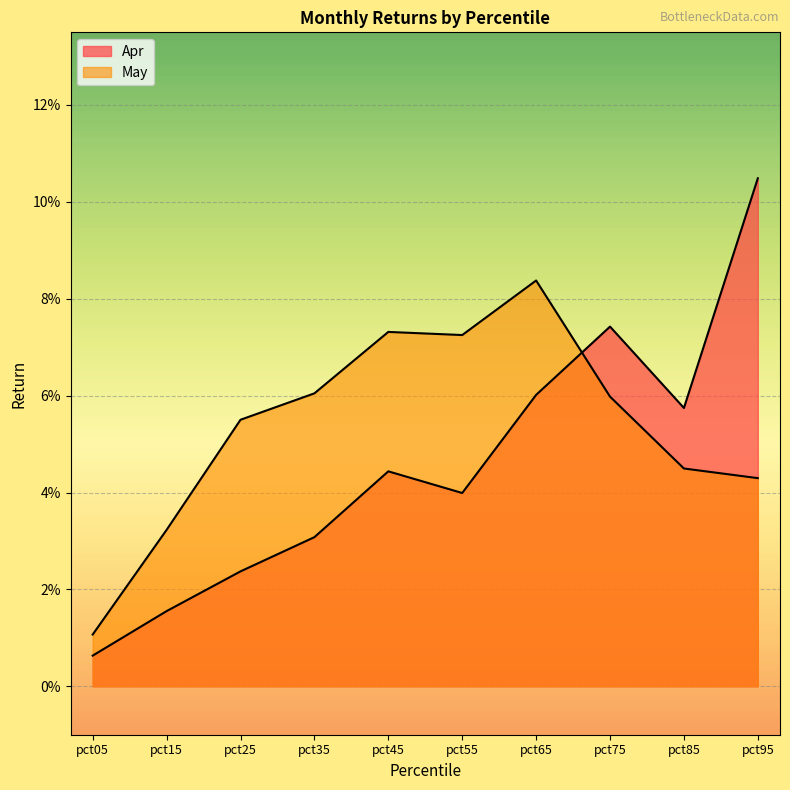

At which category does the chart reach its minimum across all series?

pct05